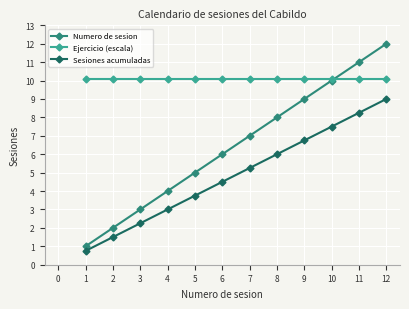

Which series has the largest range (max minus min)?

Numero de sesion